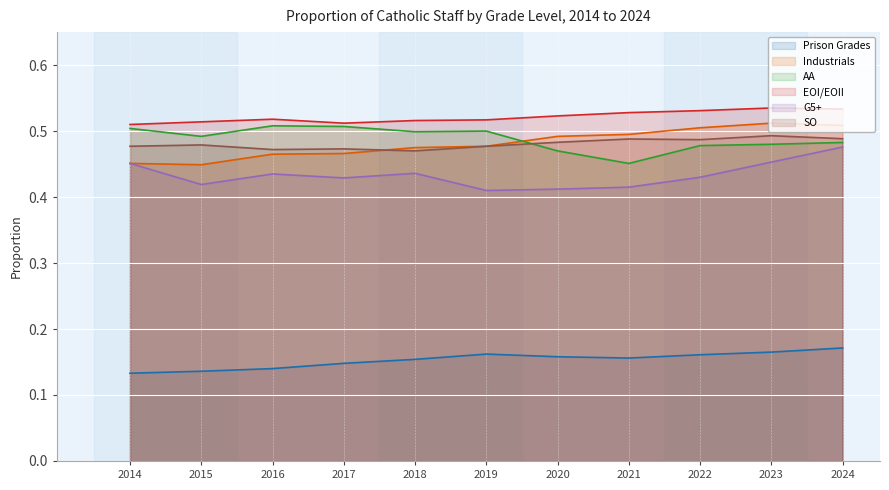

What is the value of the Prison Grades point at the 2nd from the left?

0.1